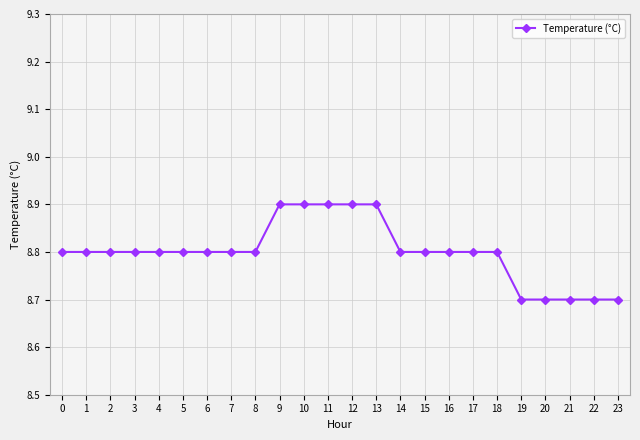

Is it true that the value at 22 is 2.6?

False